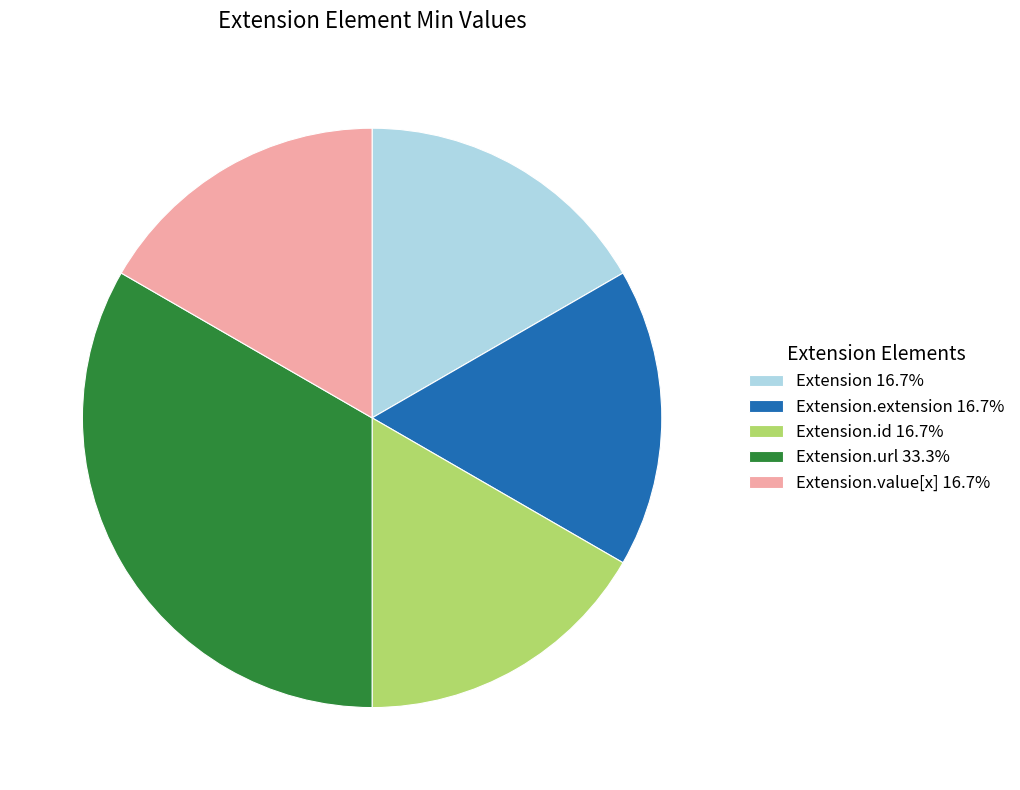

Approximately how many times larger is the value at Extension.value[x] 16.7% compared to Extension.extension 16.7%?

1.0